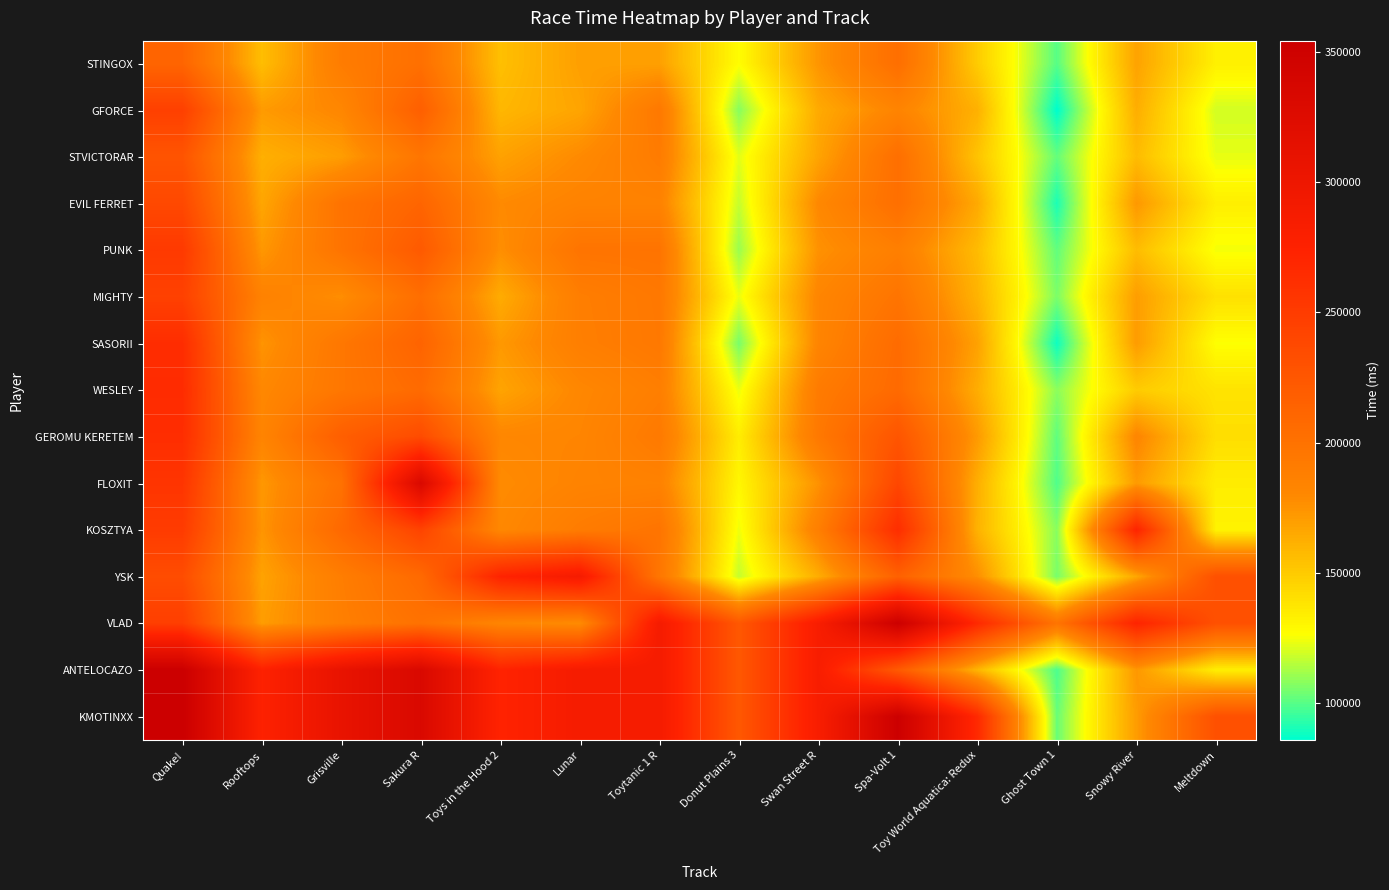

The value of STINGOX at Grisville is 107111. True or false?

False